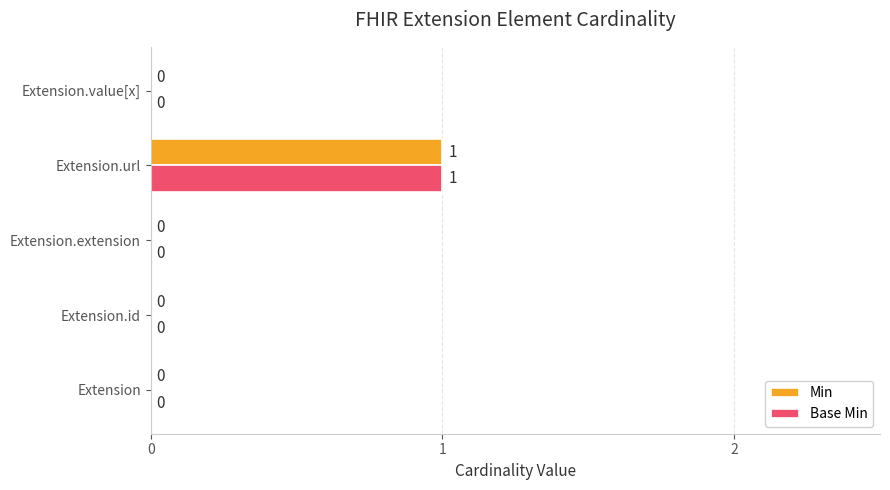

The value of Min at Extension.url is 1. True or false?

True